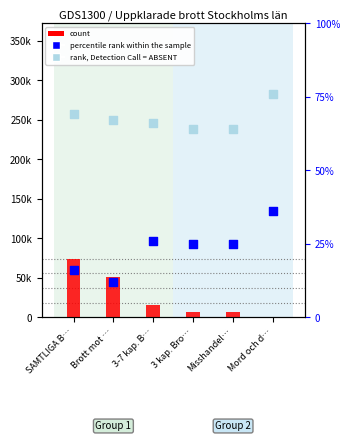

Is the value of percentile rank within the sample at Mord och d… greater than the value of count (1997) at 3 kap. Bro…?

No